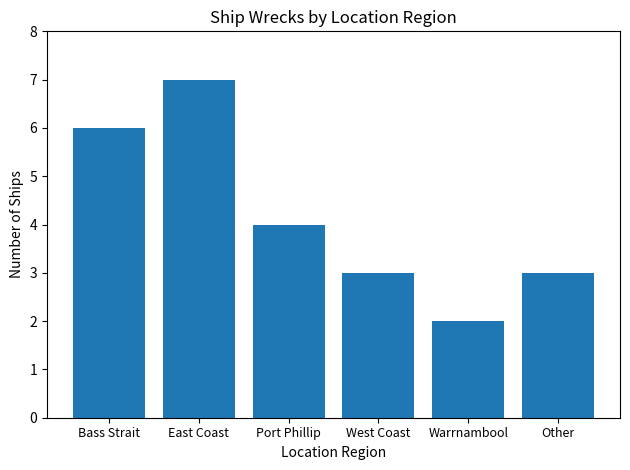

What is the average value?

4